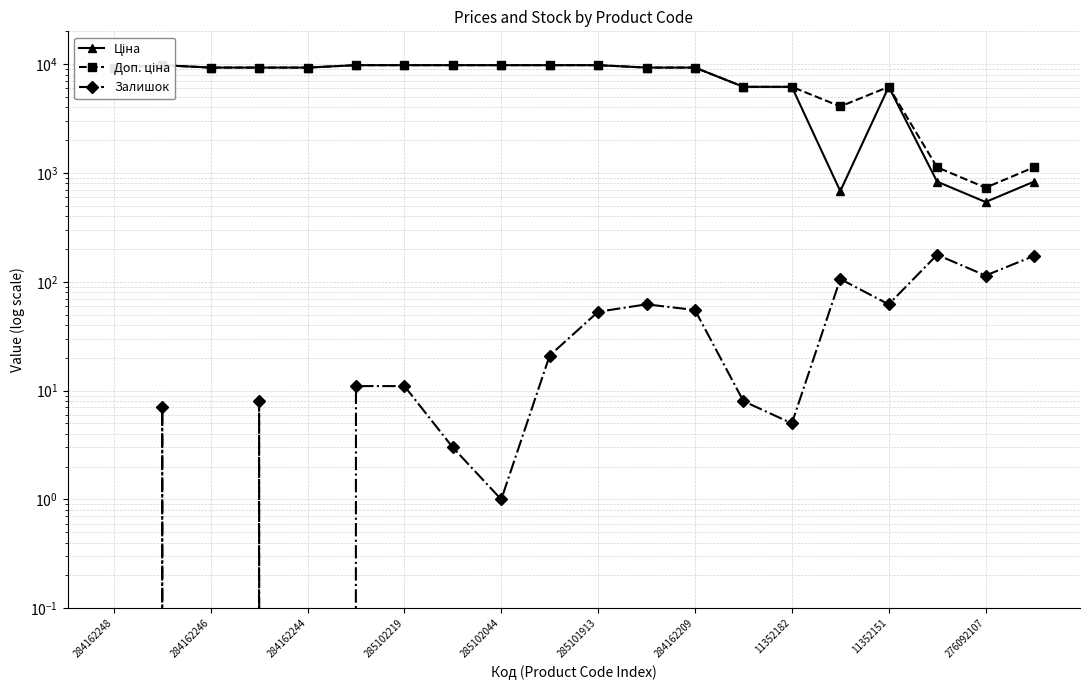

Does the chart display data point markers on the line(s)?

Yes